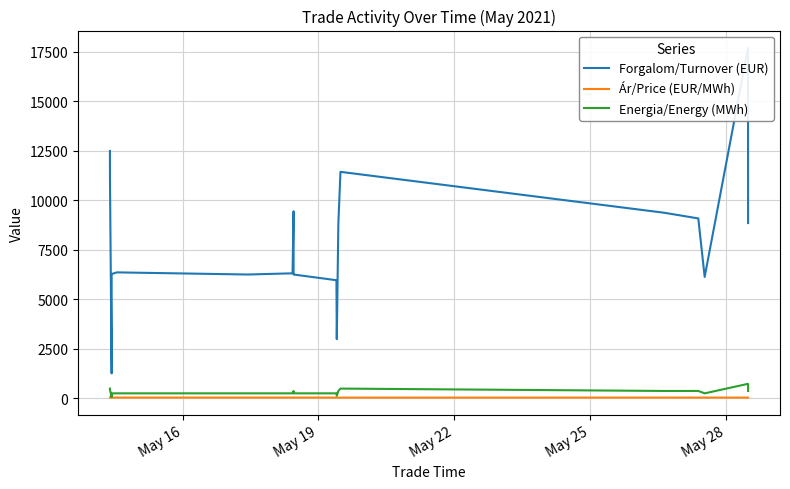

What is the smallest value displayed?

23.8